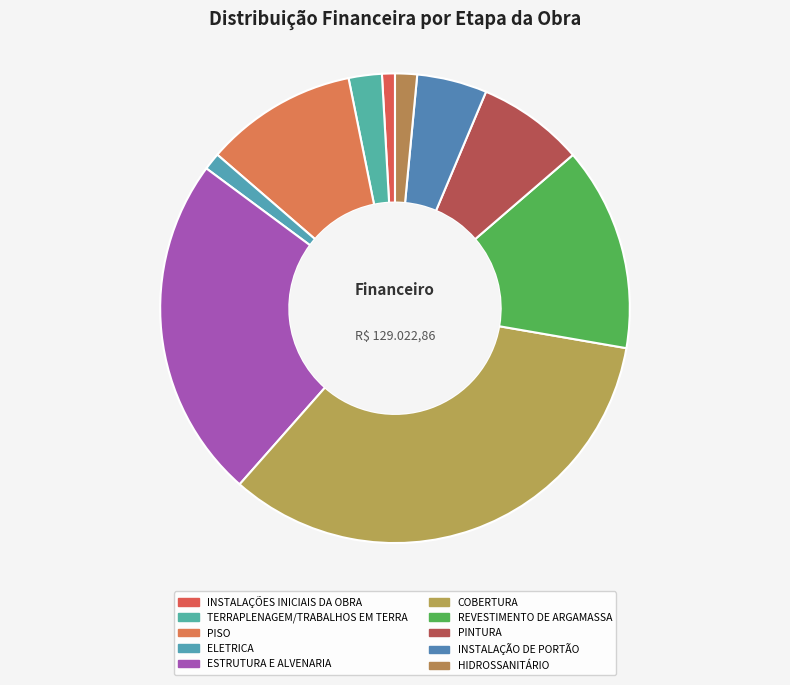

What is the total percentage of ESTRUTURA E ALVENARIA and PINTURA?

31.0%